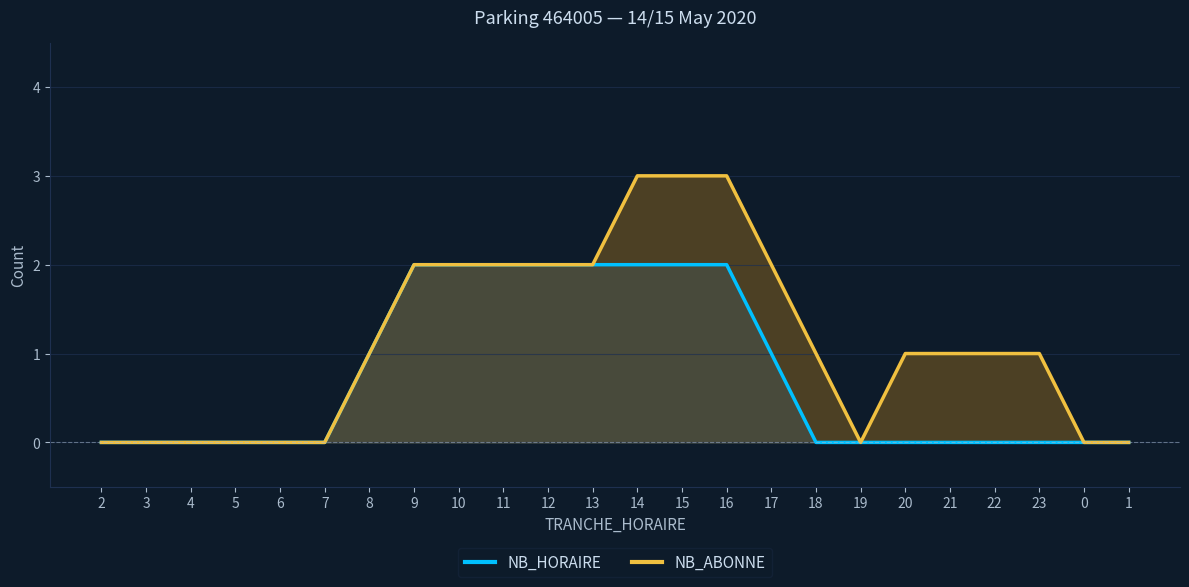

True or false: NB_ABONNE and NB_HORAIRE cross at least once.

False